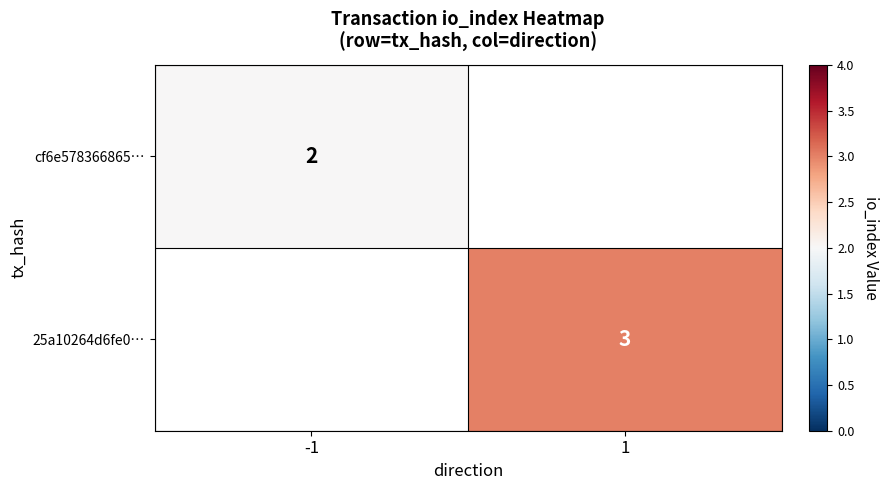

The value of 25a10264d6fe0… at 1 is 1. True or false?

False